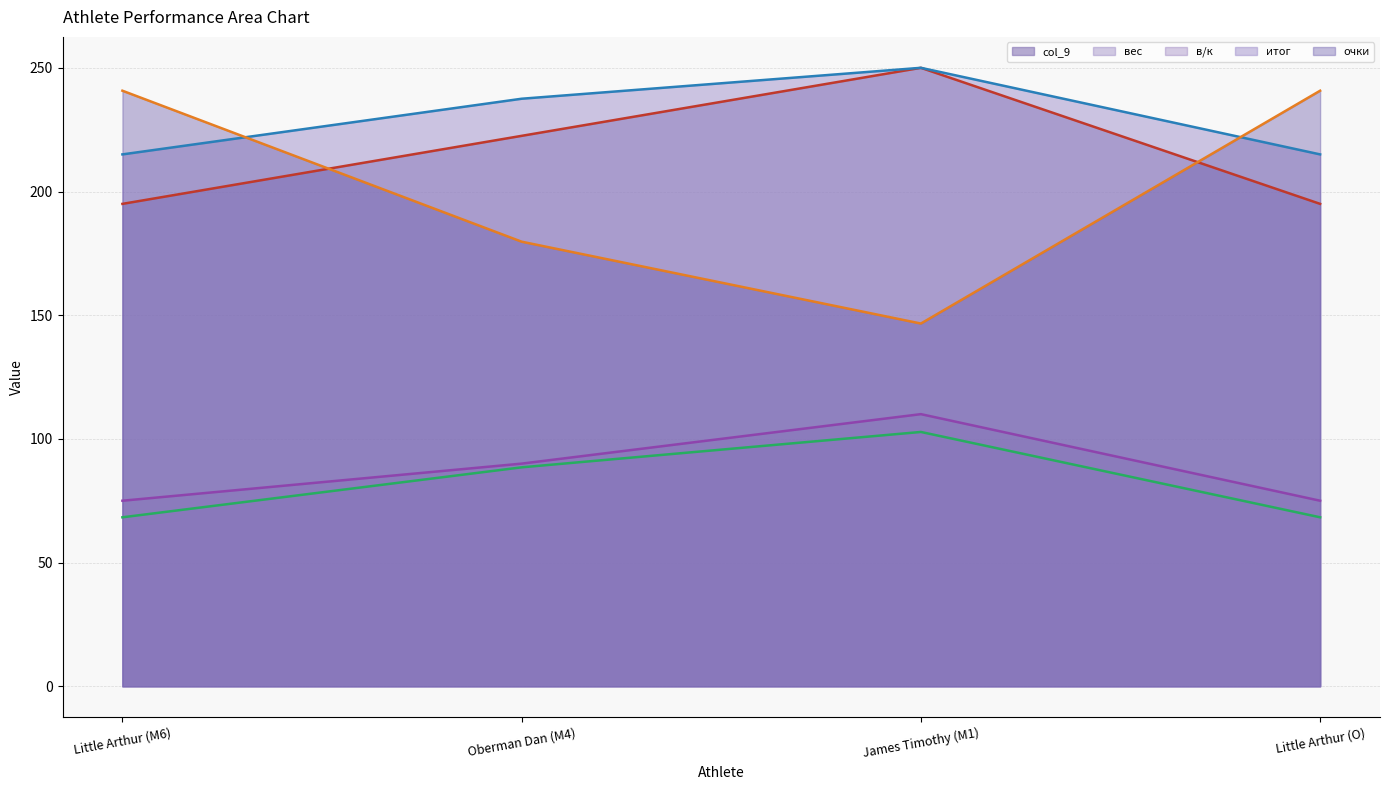

The col_9 series shows 195.0 at Little Arthur (O). True or false?

True